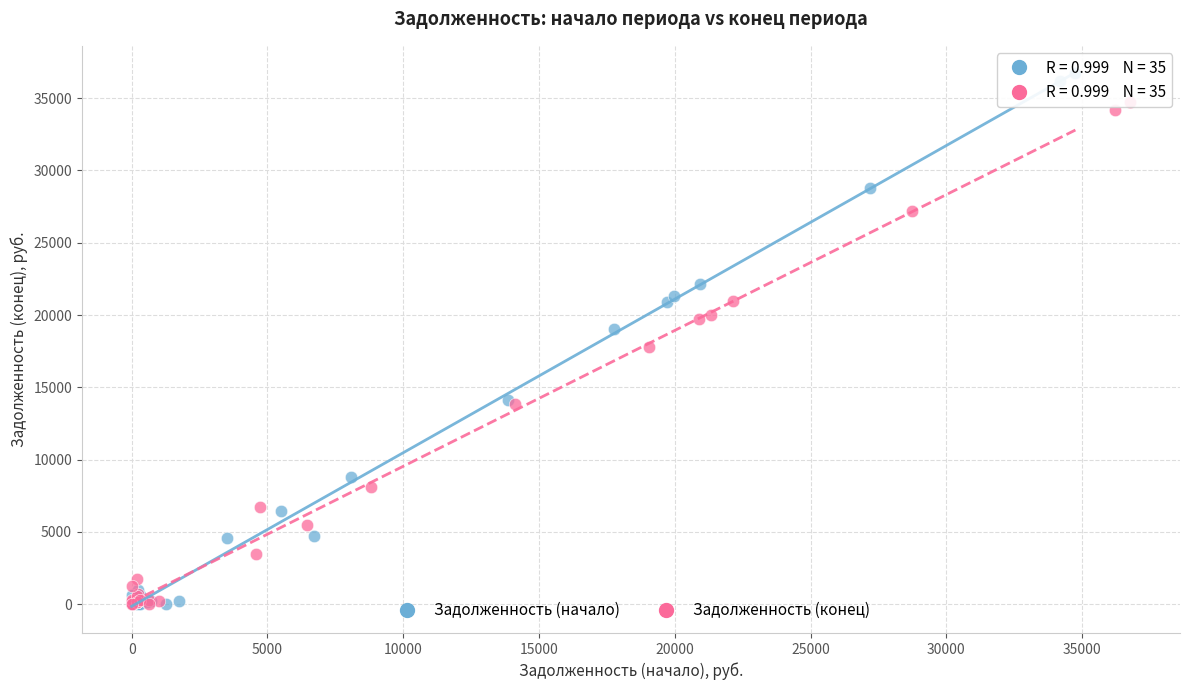

Which series has the largest Y range (max minus min)?

Задолженность (начало)